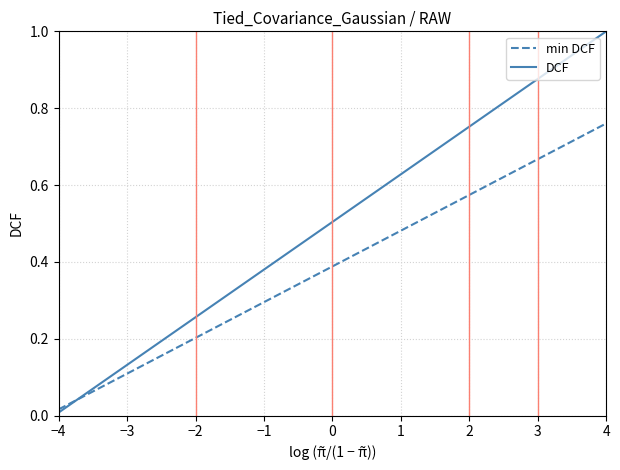

Which series has the largest range (max minus min)?

DCF